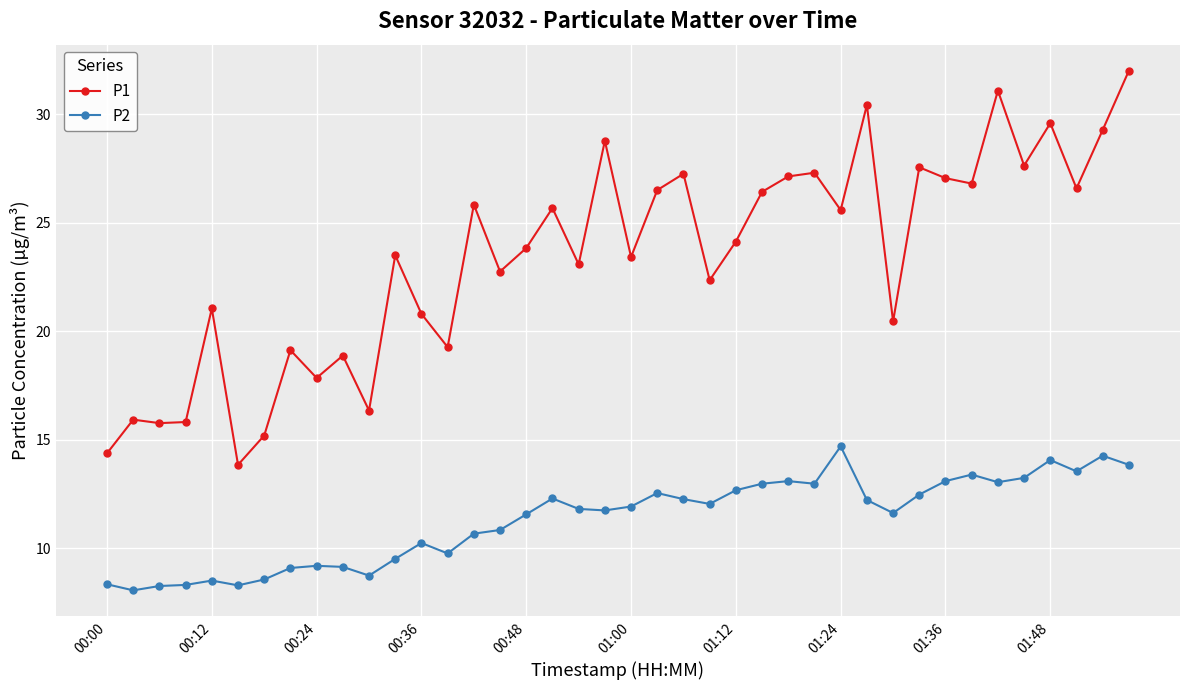

Which series has the largest total across all categories?

P1